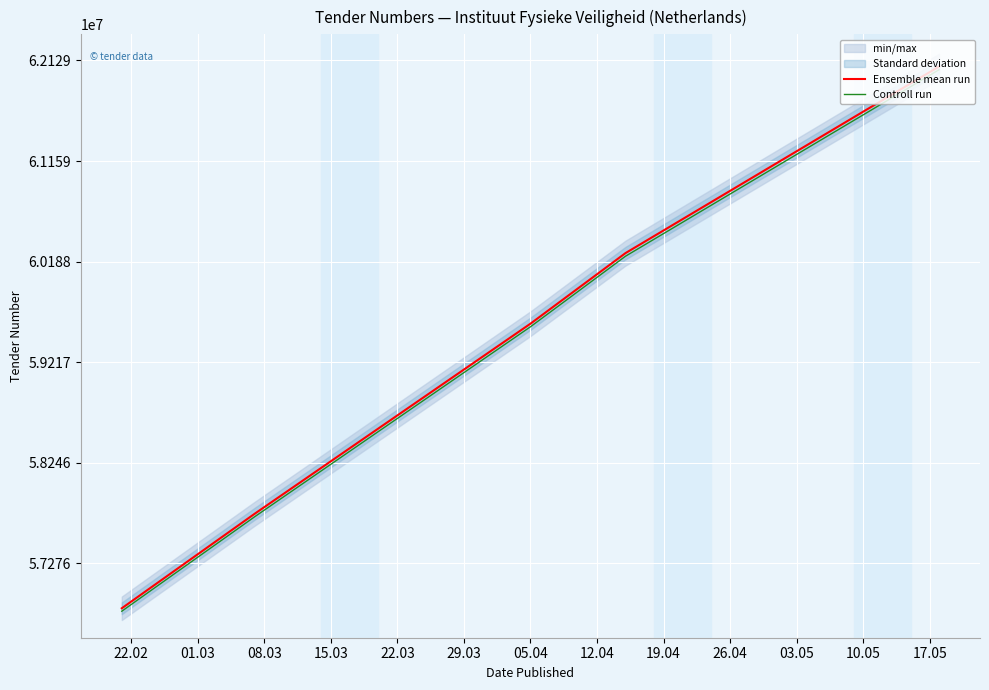

Which series has the widest spread of values?

Ensemble mean run